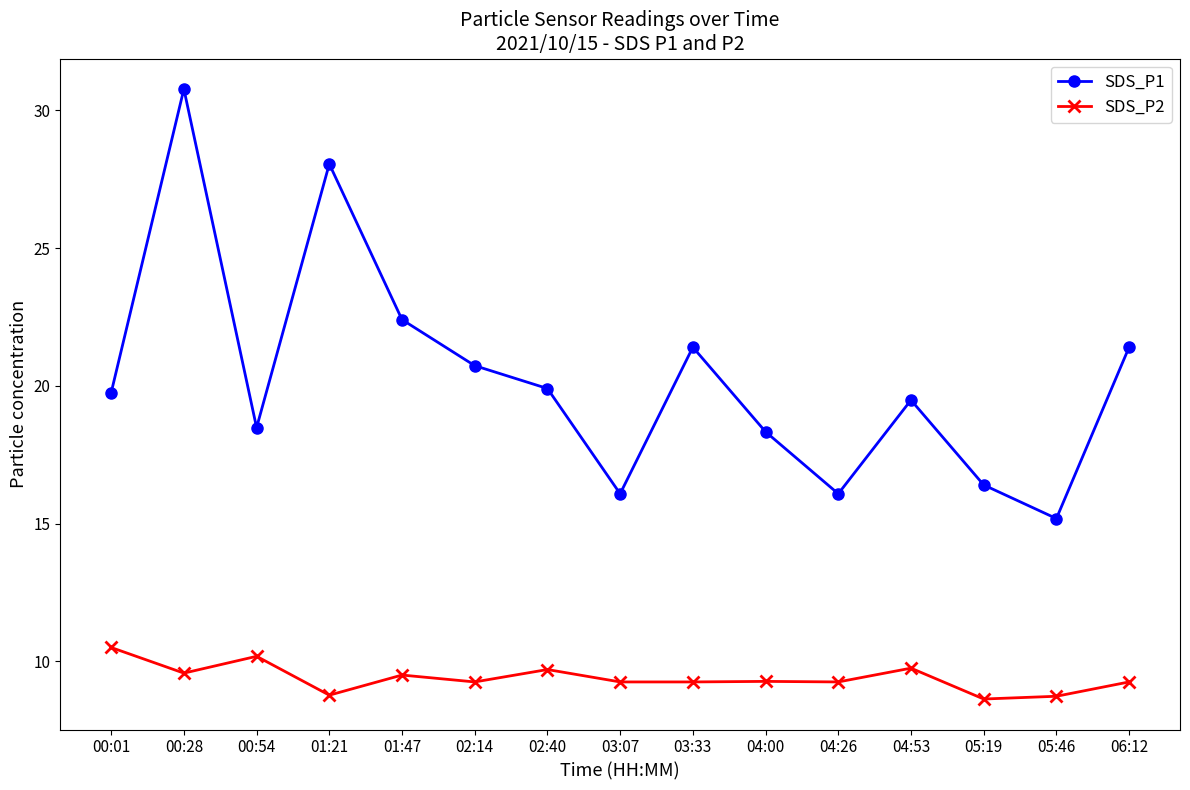

At which category does the chart reach its peak across all series?

00:28